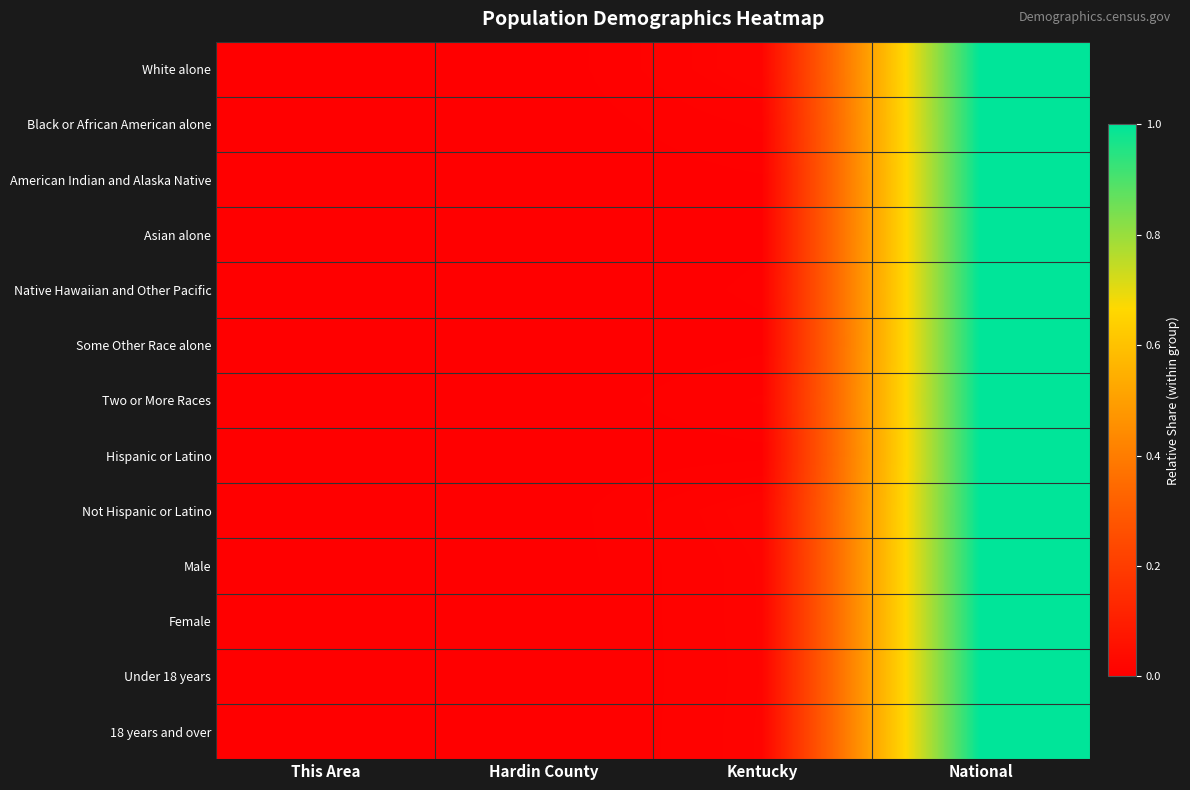

Reading right to left, transcribe all the data shown in this chart.

White alone: National=1.0	Kentucky=0.0	Hardin County=0.0	This Area=0.0
Black or African American alone: National=1.0	Kentucky=0.0	Hardin County=0.0	This Area=0.0
American Indian and Alaska Native: National=1.0	Kentucky=0.0	Hardin County=0.0	This Area=0.0
Asian alone: National=1.0	Kentucky=0.0	Hardin County=0.0	This Area=0.0
Native Hawaiian and Other Pacific: National=1.0	Kentucky=0.0	Hardin County=0.0	This Area=0.0
Some Other Race alone: National=1.0	Kentucky=0.0	Hardin County=0.0	This Area=0.0
Two or More Races: National=1.0	Kentucky=0.0	Hardin County=0.0	This Area=0.0
Hispanic or Latino: National=1.0	Kentucky=0.0	Hardin County=0.0	This Area=0.0
Not Hispanic or Latino: National=1.0	Kentucky=0.0	Hardin County=0.0	This Area=0.0
Male: National=1.0	Kentucky=0.0	Hardin County=0.0	This Area=0.0
Female: National=1.0	Kentucky=0.0	Hardin County=0.0	This Area=0.0
Under 18 years: National=1.0	Kentucky=0.0	Hardin County=0.0	This Area=0.0
18 years and over: National=1.0	Kentucky=0.0	Hardin County=0.0	This Area=0.0